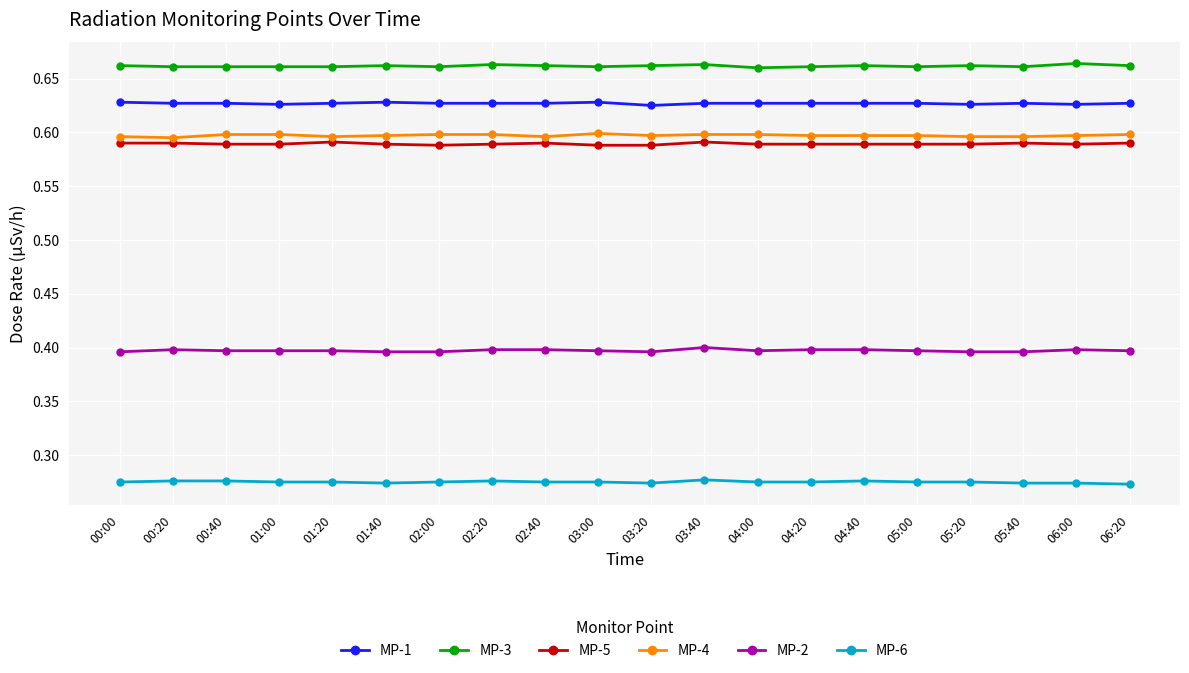

What position from the right is 02:00?

14